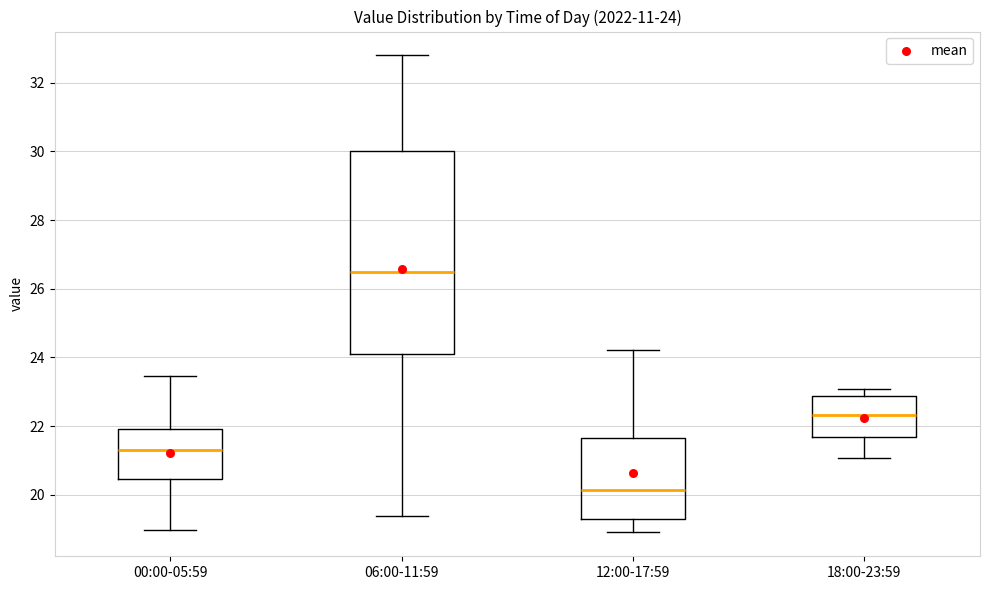

Which box has the highest median line?

06:00-11:59